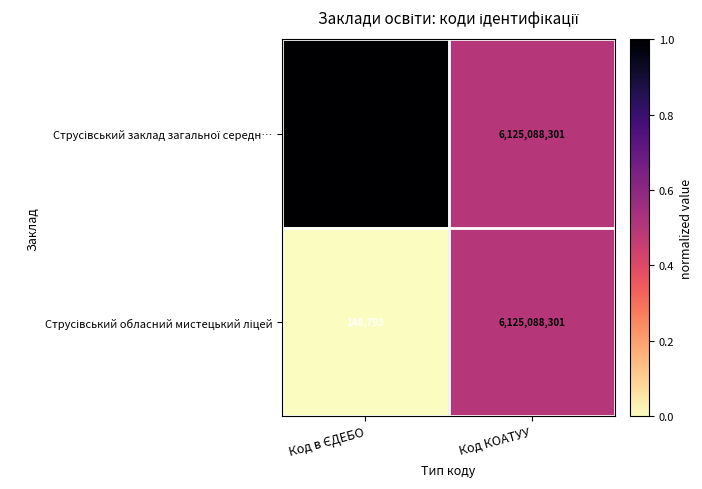

What is the smallest value displayed?

148793